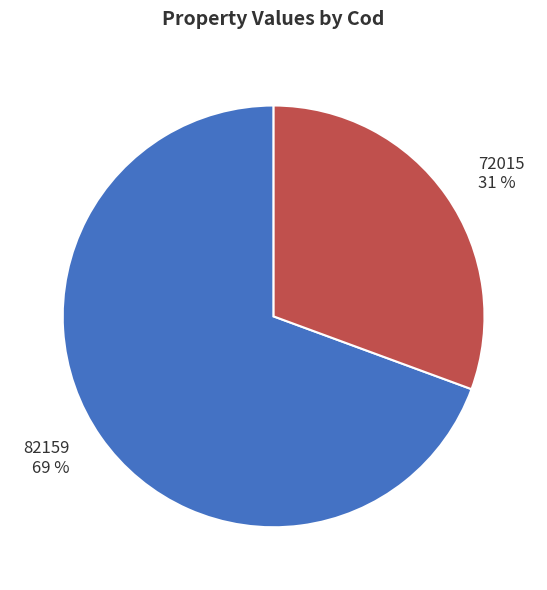

To the nearest percent, what is the average slice percentage?

50%